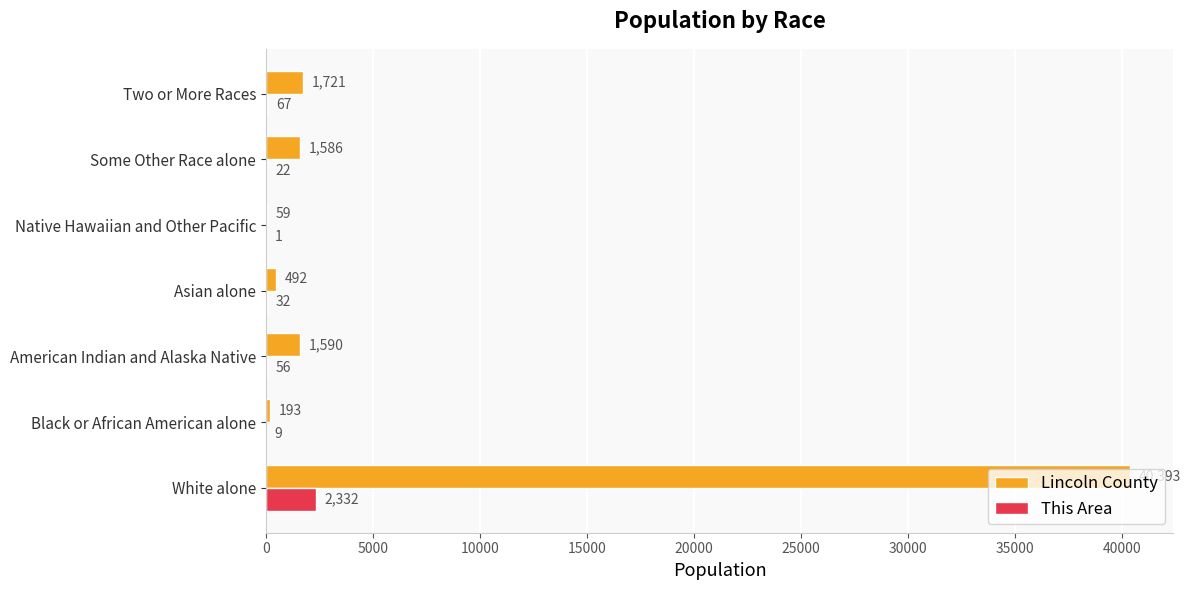

At which label is Lincoln County closest to 20226?

Two or More Races